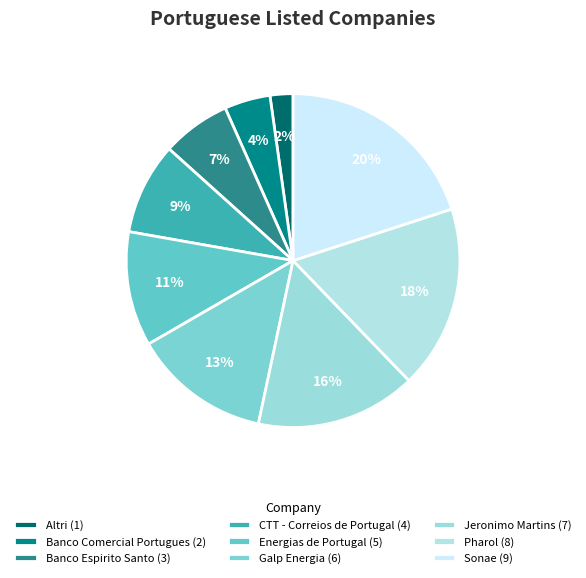

To the nearest percent, what is the difference between the largest and smallest slice percentages?

18%